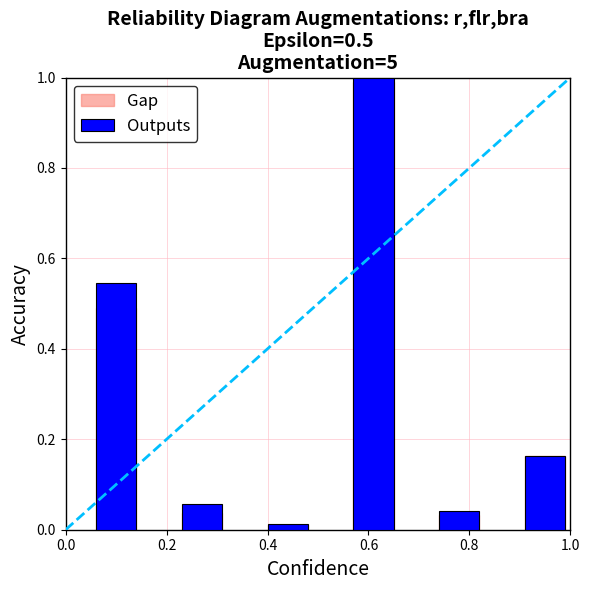

Rank the series at 0.4 from highest to lowest value.

Outputs, Gap